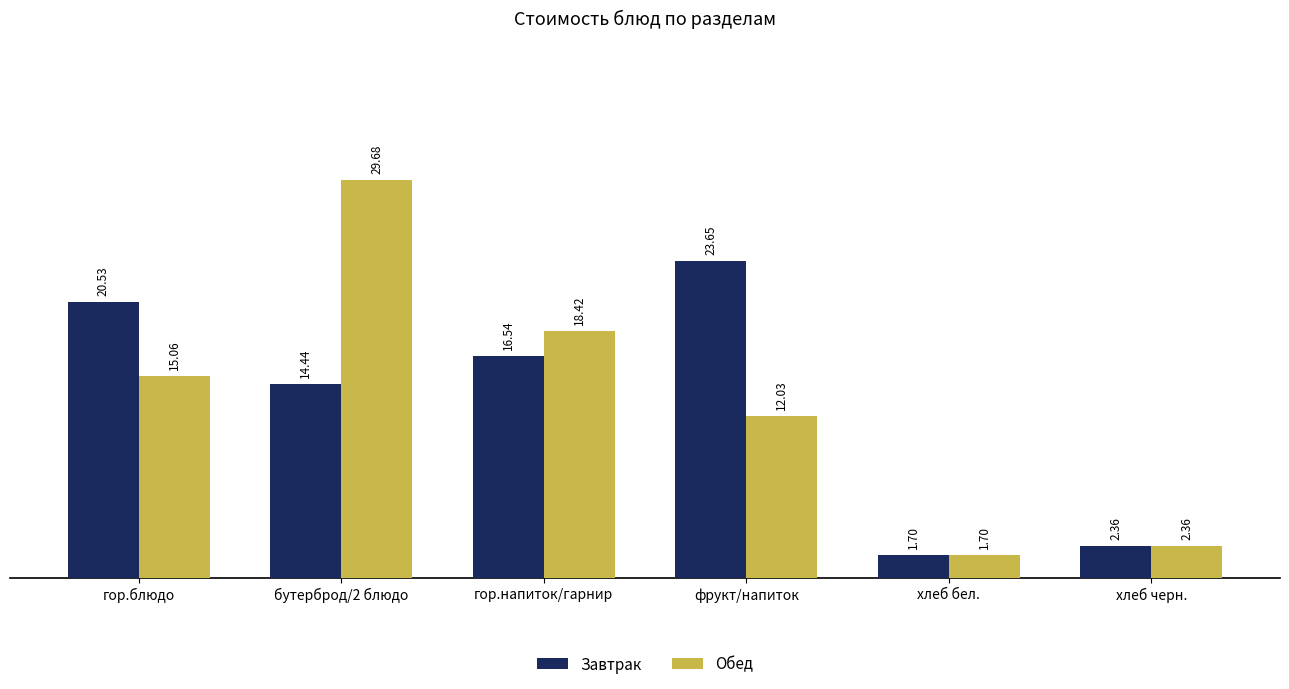

True or false: Завтрак has a value of 19.7 at бутерброд/2 блюдо.

False